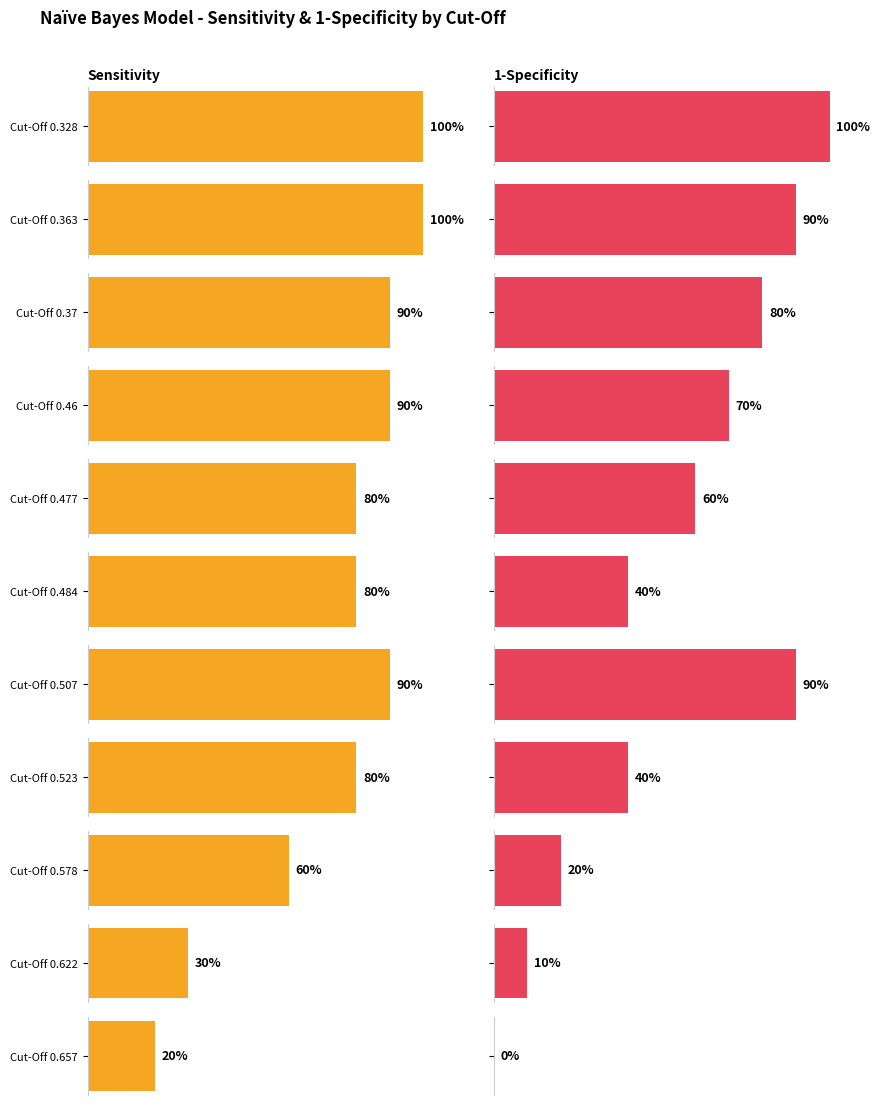

The value of 1-Specificity at 0.37 is 0.5. True or false?

False